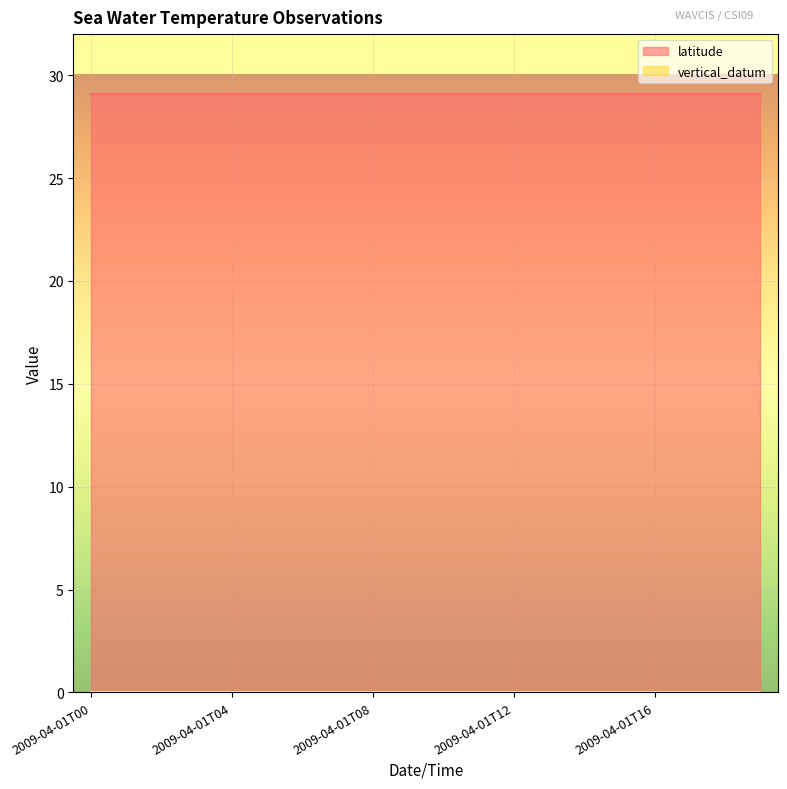

At which category is the sum across all series the highest?

2009-04-01T00